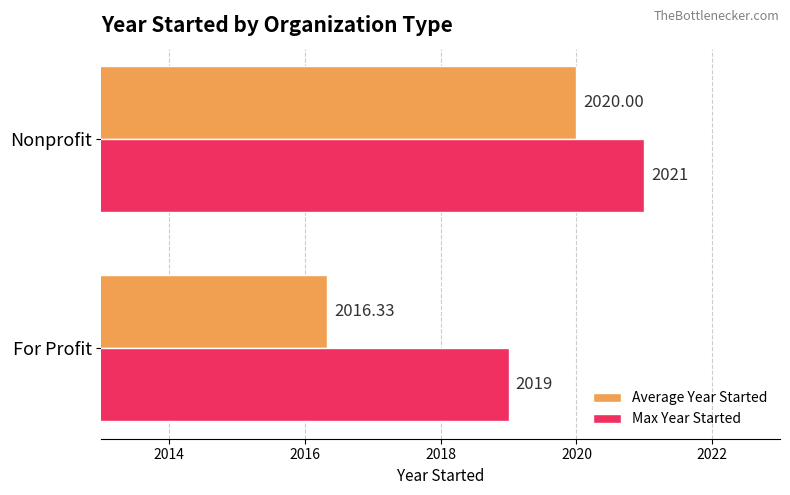

Which series has the widest spread of values?

Average Year Started